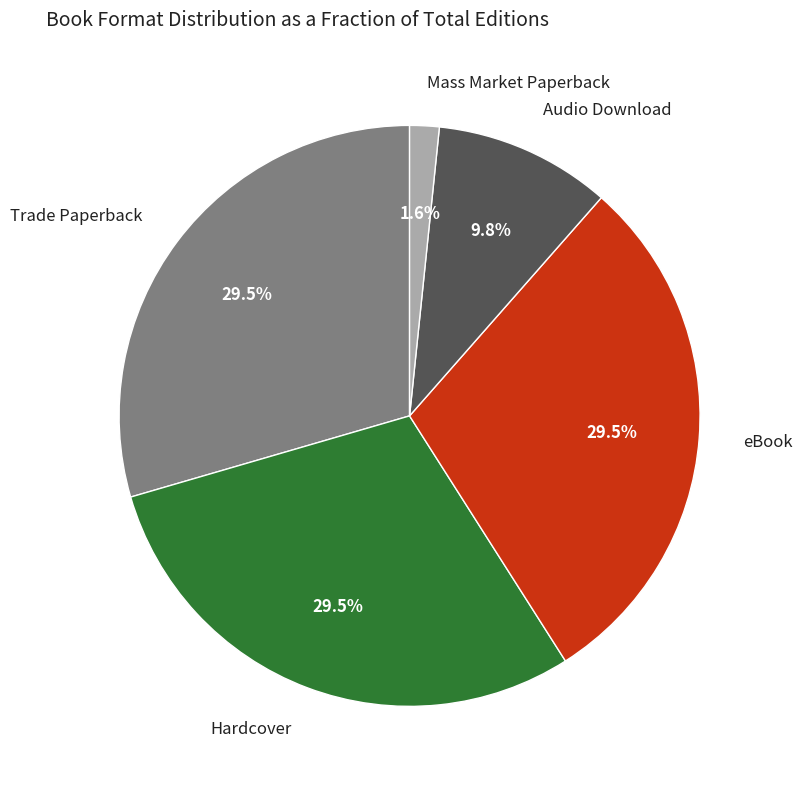

True or false: Audio Download accounts for 1% of the total.

False